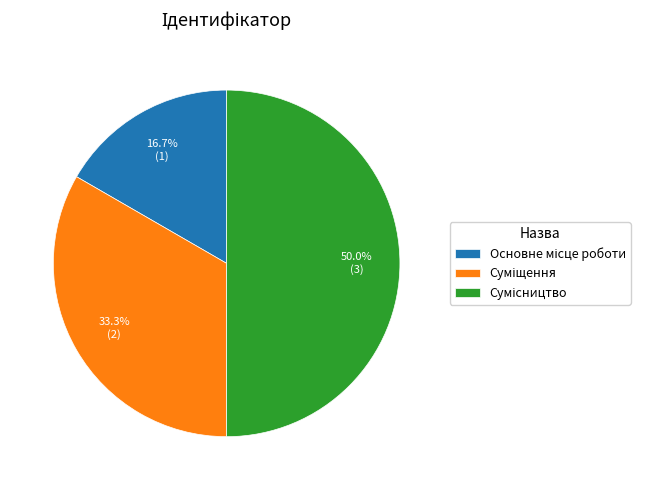

Rank the categories by value from highest to lowest.

Сумісництво, Суміщення, Основне місце роботи